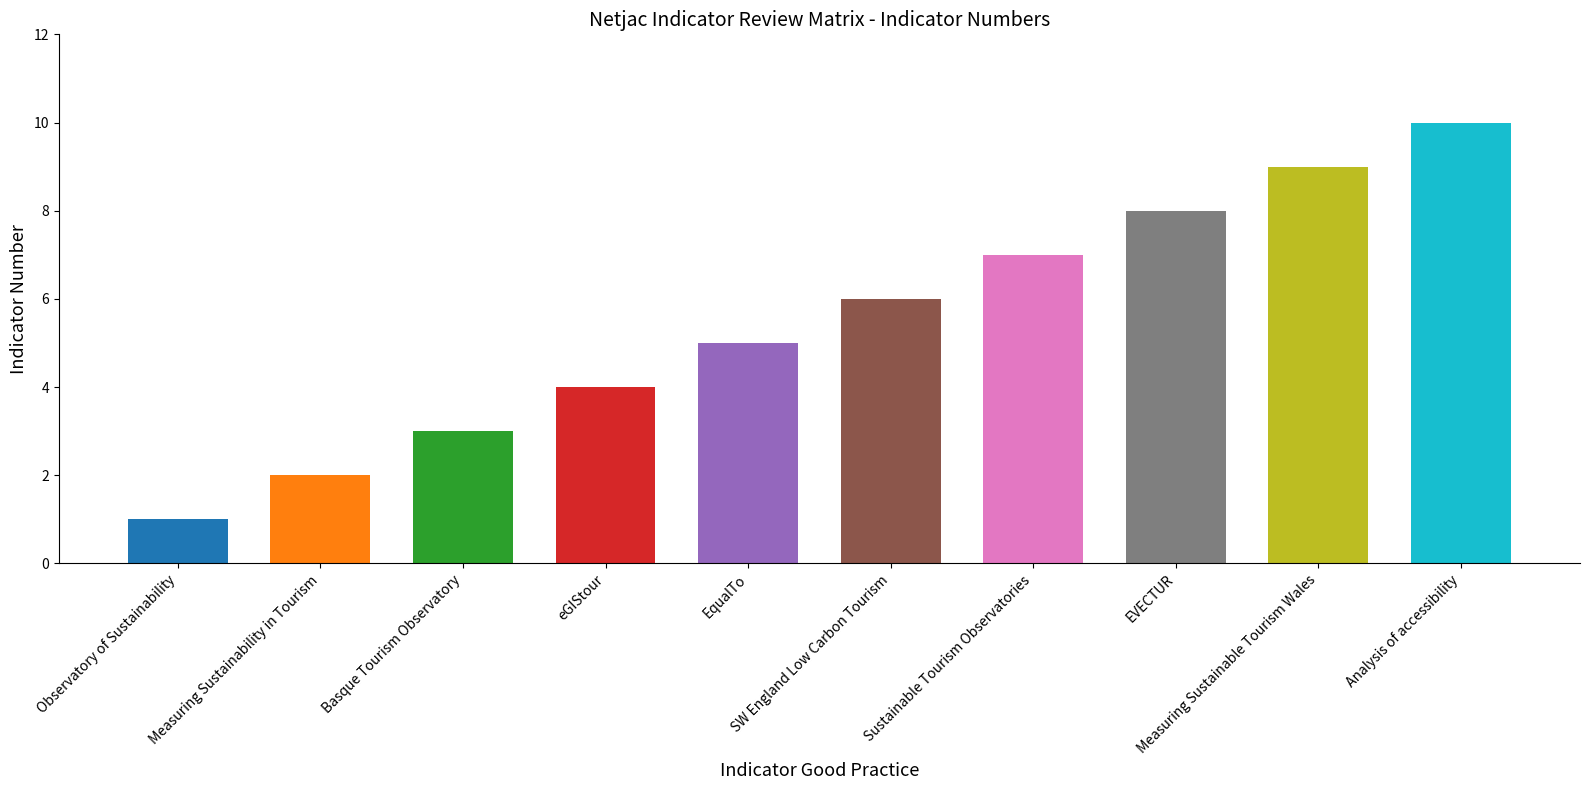

How many data points are above 6?

4